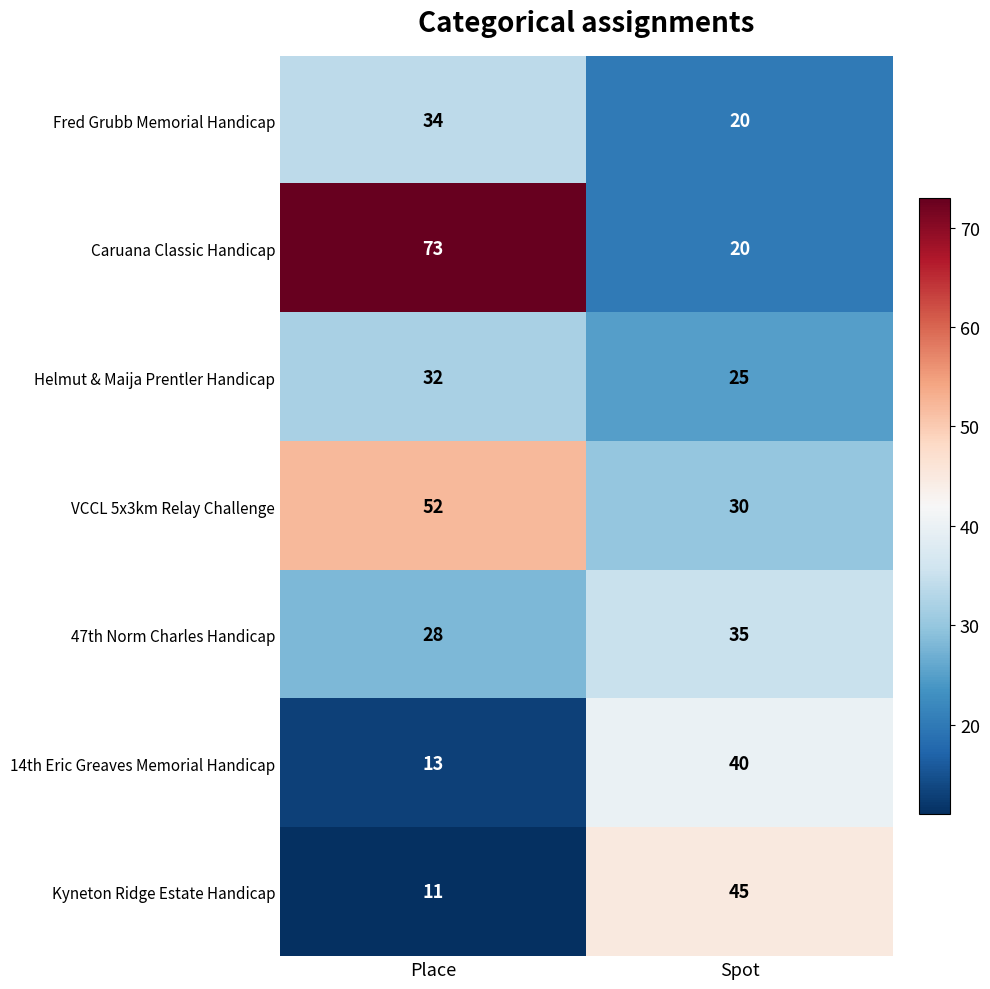

Where is Helmut & Maija Prentler Handicap nearest to the value 28?

Spot